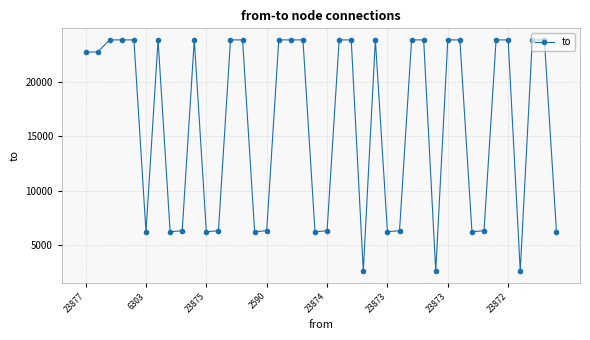

What is the value of the 8th point from the left?

6196